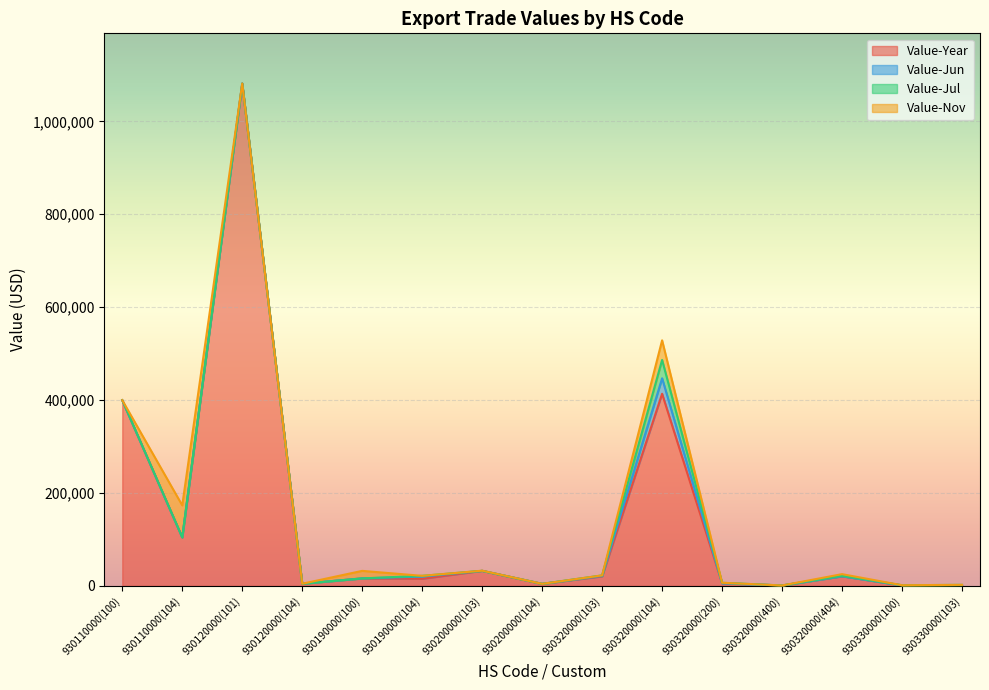

At which label is Value-Nov closest to 34458?

930320000(104)